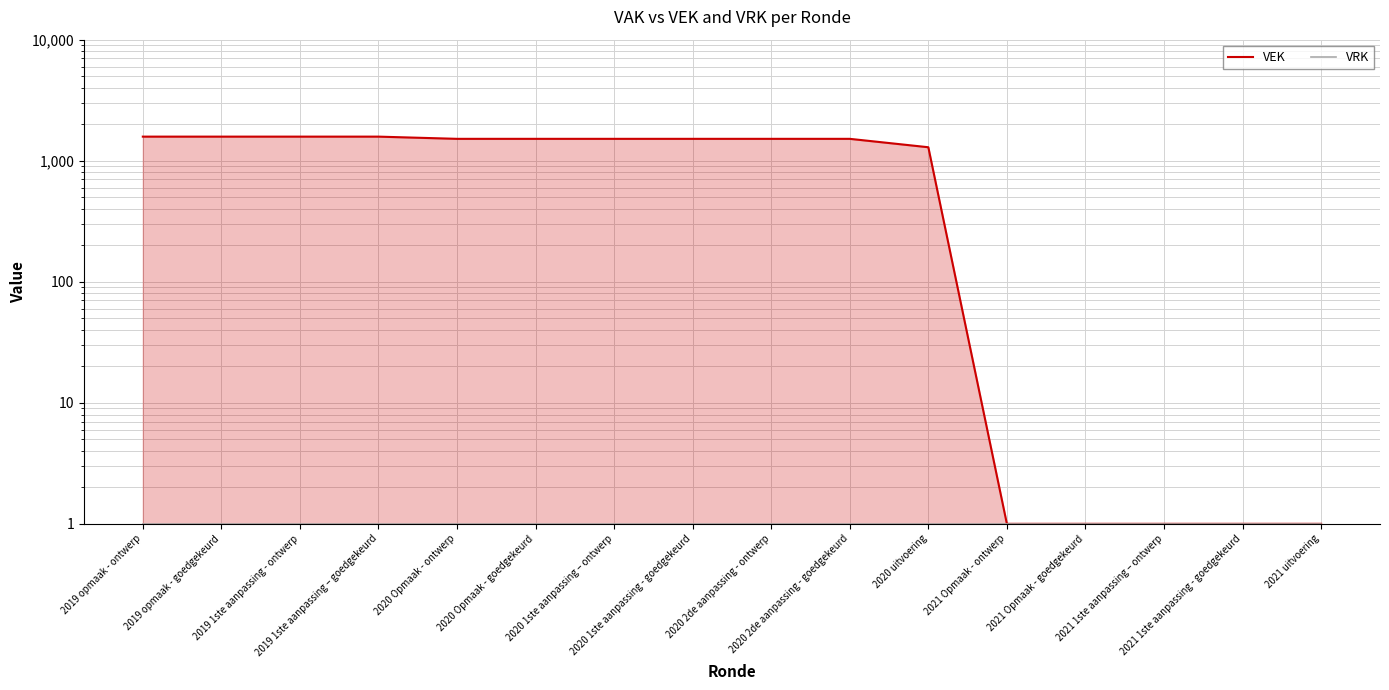

Reading left to right, transcribe all the data shown in this chart.

VEK: 1581	1581	1581	1581	1516	1516	1516	1516	1516	1516	1292	1	1	1	1	1
VRK: 1	1	1	1	1	1	1	1	1	1	1	1	1	1	1	1